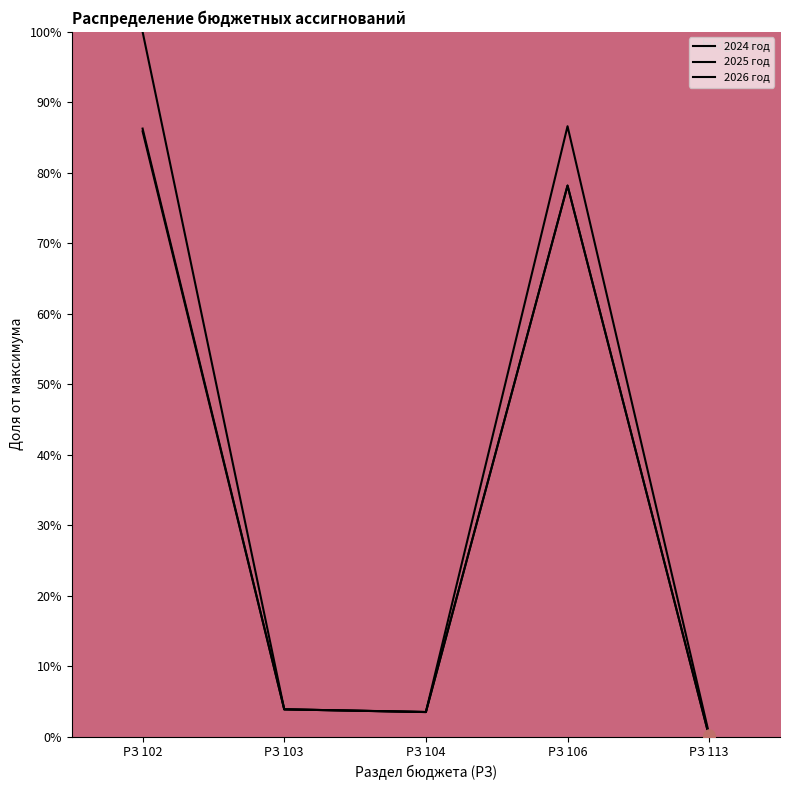

Does the chart display data point markers on the line(s)?

No